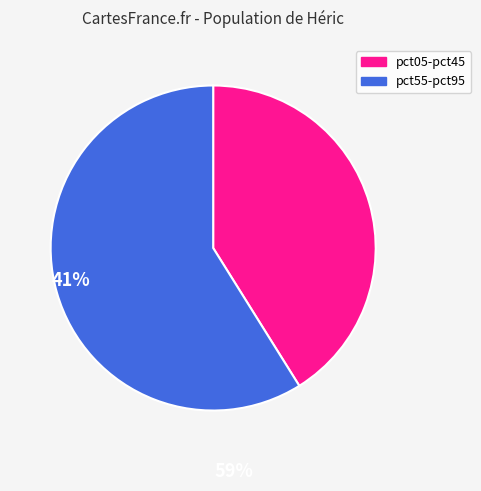

Is there any slice that represents more than half of the pie?

Yes